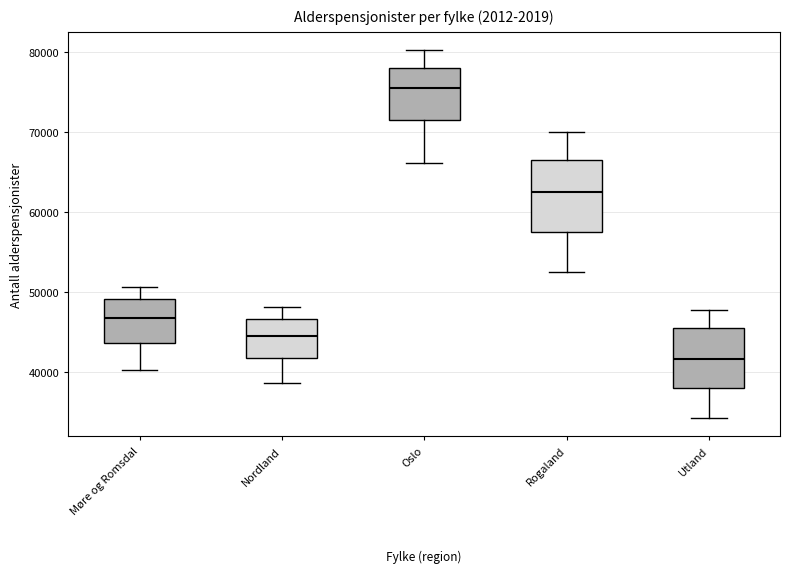

Comparing the boxes themselves (not the whiskers), which one is the tallest?

Rogaland